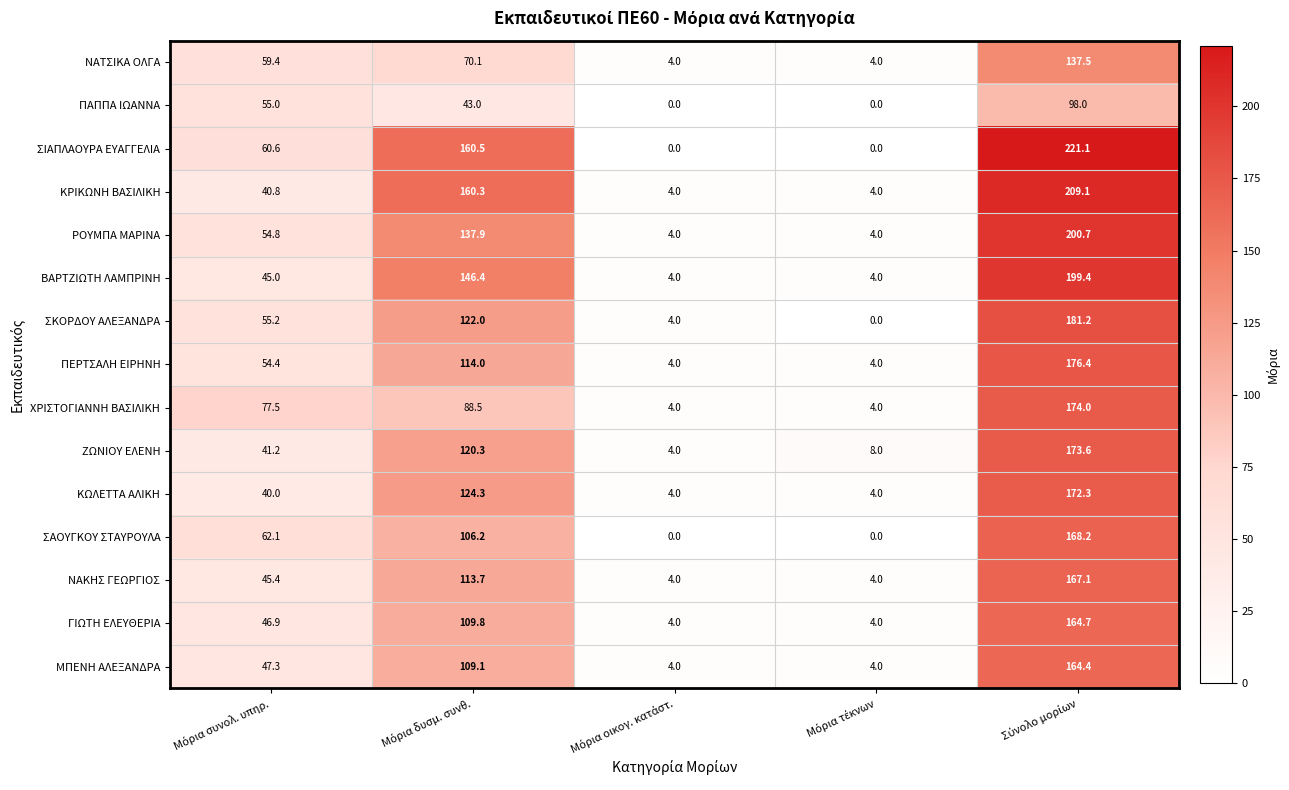

At how many categories does at least one series exceed 197?

1